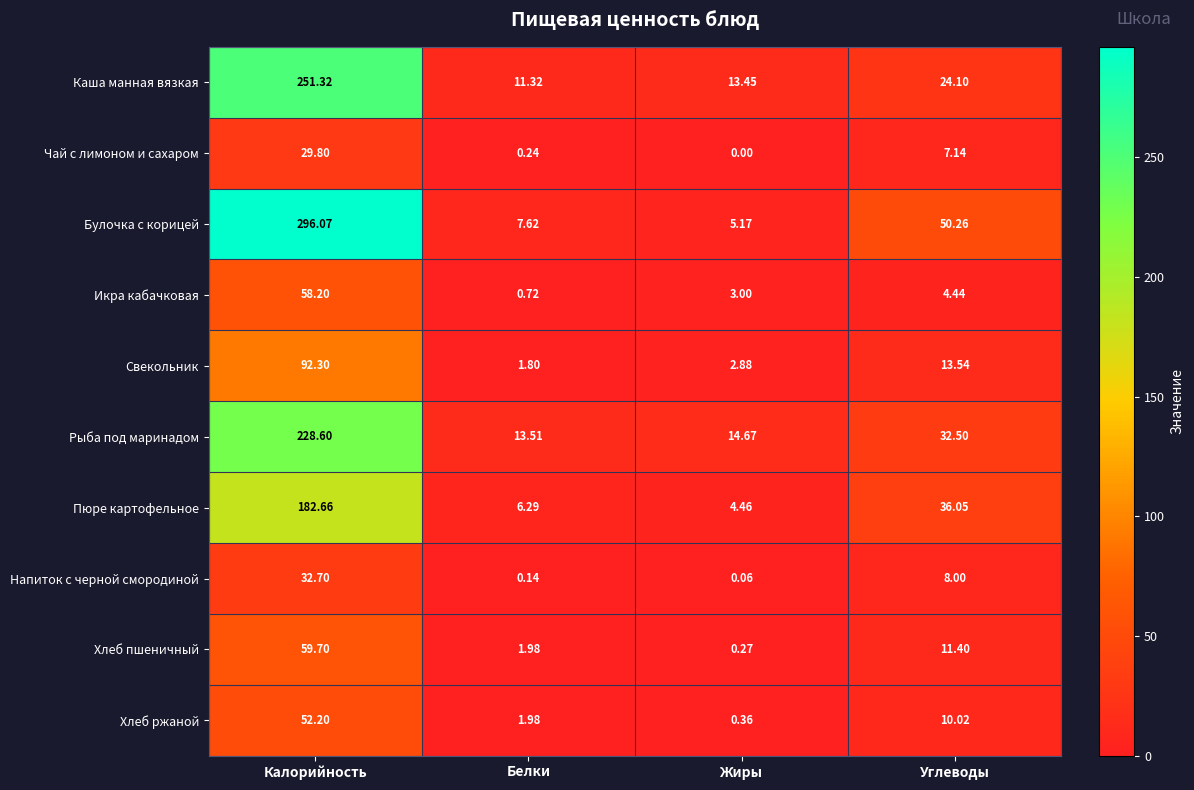

Where does the Пюре картофельное series first go above 36?

Калорийность